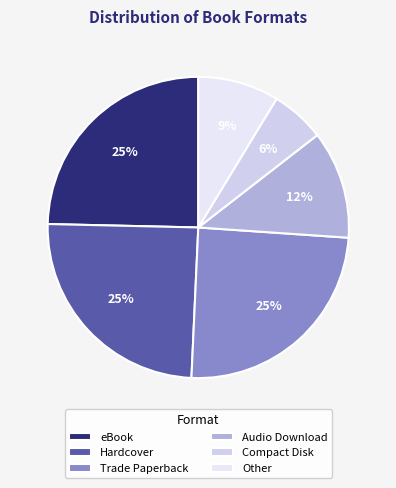

Which has a higher value, Compact Disk or eBook?

eBook